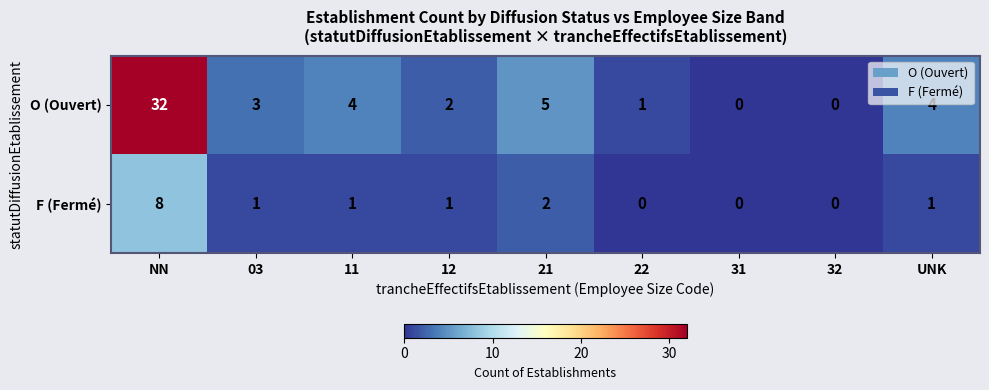

Is it true that O (Ouvert) equals 4 at UNK?

True